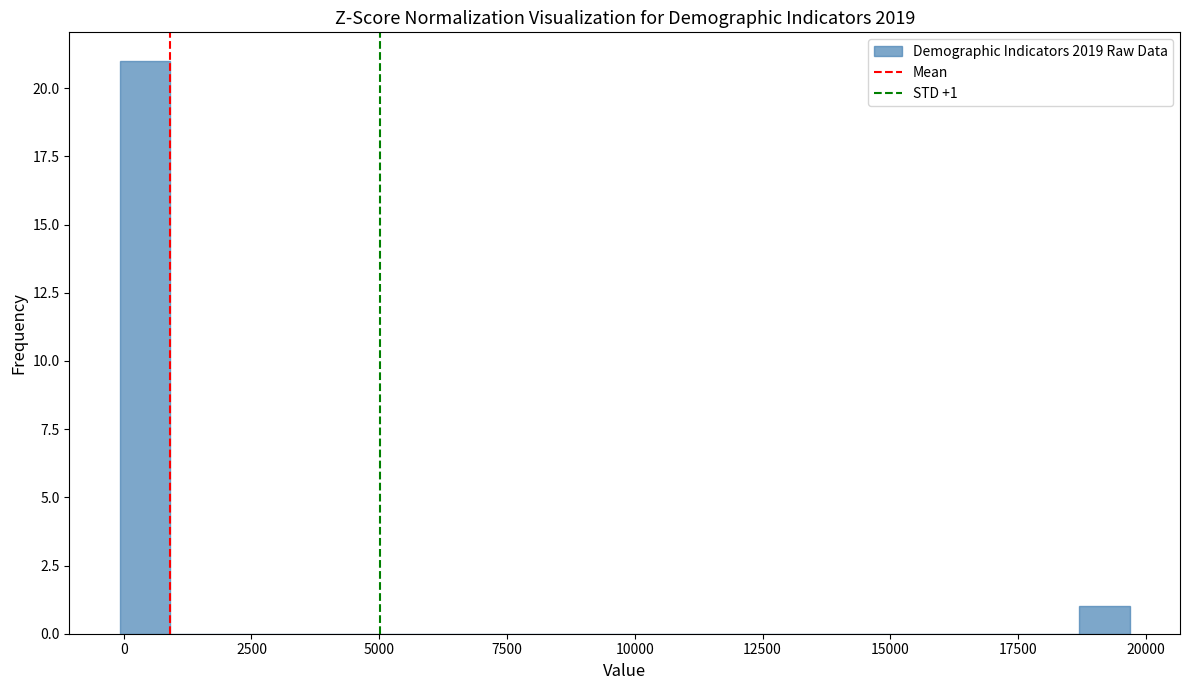

Around what value on the x-axis is the tallest bar? Give the approximate position of its centre, as read against the axis.

500